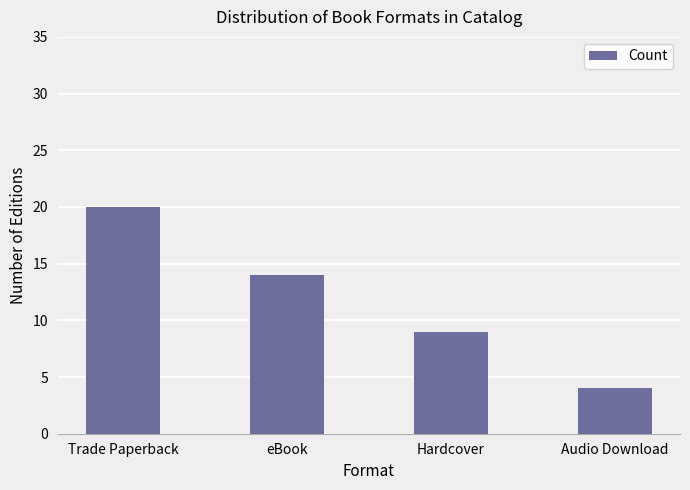

What is the difference between the values at Hardcover and Audio Download?

5